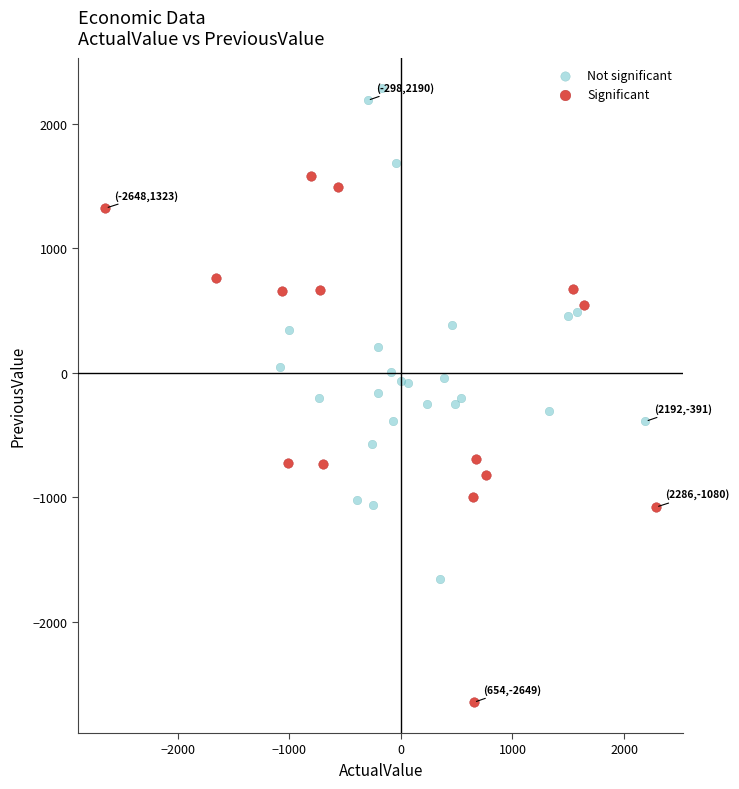

Which series reaches the minimum Y coordinate?

Significant